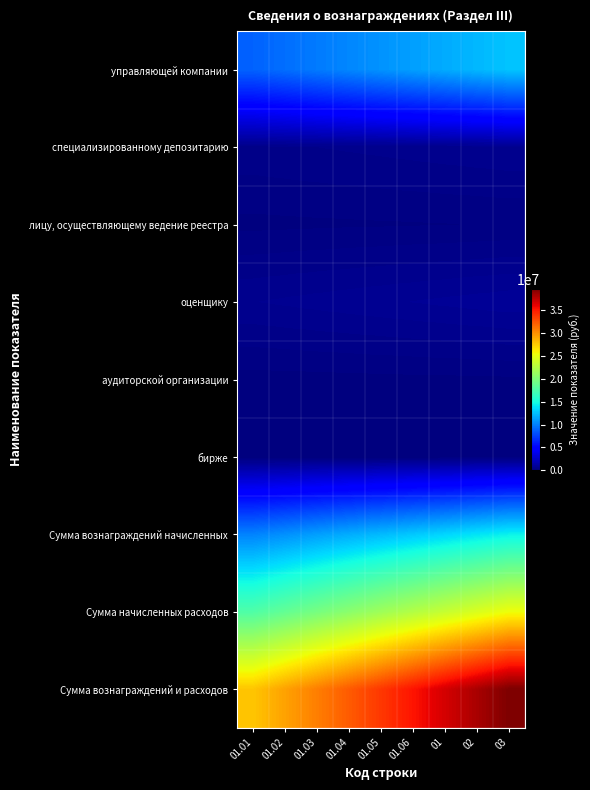

Which has a higher value, 01.04 or 02?

02